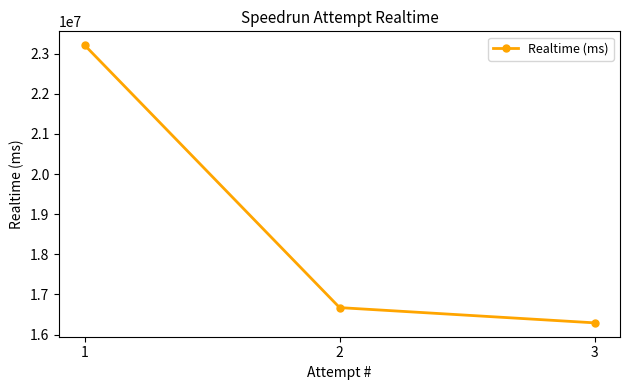

True or false: the data shows 26542557 at 3.

False